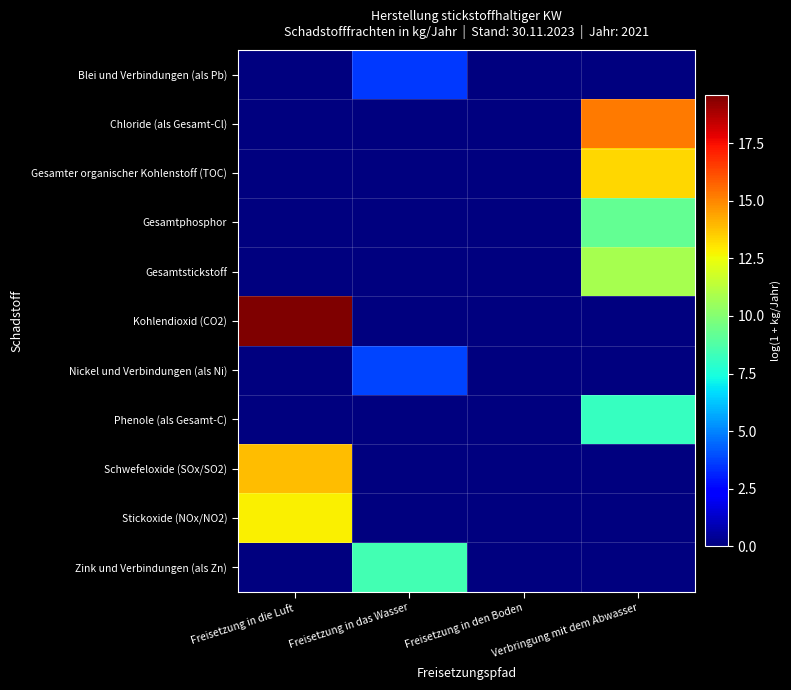

Reading left to right, what are all the values shown in this chart?

Blei und Verbindungen (als Pb): Freisetzung in die Luft=0.0	Freisetzung in das Wasser=3.6	Freisetzung in den Boden=0.0	Verbringung mit dem Abwasser=0.0
Chloride (als Gesamt-Cl): Freisetzung in die Luft=0.0	Freisetzung in das Wasser=0.0	Freisetzung in den Boden=0.0	Verbringung mit dem Abwasser=15.2
Gesamter organischer Kohlenstoff (TOC): Freisetzung in die Luft=0.0	Freisetzung in das Wasser=0.0	Freisetzung in den Boden=0.0	Verbringung mit dem Abwasser=13.3
Gesamtphosphor: Freisetzung in die Luft=0.0	Freisetzung in das Wasser=0.0	Freisetzung in den Boden=0.0	Verbringung mit dem Abwasser=9.2
Gesamtstickstoff: Freisetzung in die Luft=0.0	Freisetzung in das Wasser=0.0	Freisetzung in den Boden=0.0	Verbringung mit dem Abwasser=10.8
Kohlendioxid (CO2): Freisetzung in die Luft=19.6	Freisetzung in das Wasser=0.0	Freisetzung in den Boden=0.0	Verbringung mit dem Abwasser=0.0
Nickel und Verbindungen (als Ni): Freisetzung in die Luft=0.0	Freisetzung in das Wasser=3.8	Freisetzung in den Boden=0.0	Verbringung mit dem Abwasser=0.0
Phenole (als Gesamt-C): Freisetzung in die Luft=0.0	Freisetzung in das Wasser=0.0	Freisetzung in den Boden=0.0	Verbringung mit dem Abwasser=8.1
Schwefeloxide (SOx/SO2): Freisetzung in die Luft=13.9	Freisetzung in das Wasser=0.0	Freisetzung in den Boden=0.0	Verbringung mit dem Abwasser=0.0
Stickoxide (NOx/NO2): Freisetzung in die Luft=12.8	Freisetzung in das Wasser=0.0	Freisetzung in den Boden=0.0	Verbringung mit dem Abwasser=0.0
Zink und Verbindungen (als Zn): Freisetzung in die Luft=0.0	Freisetzung in das Wasser=8.4	Freisetzung in den Boden=0.0	Verbringung mit dem Abwasser=0.0